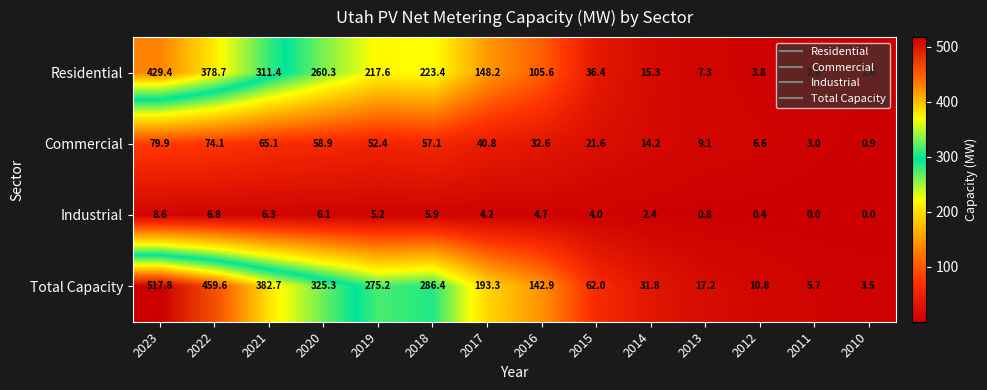

The value of Commercial at 2016 is 32.6. True or false?

True